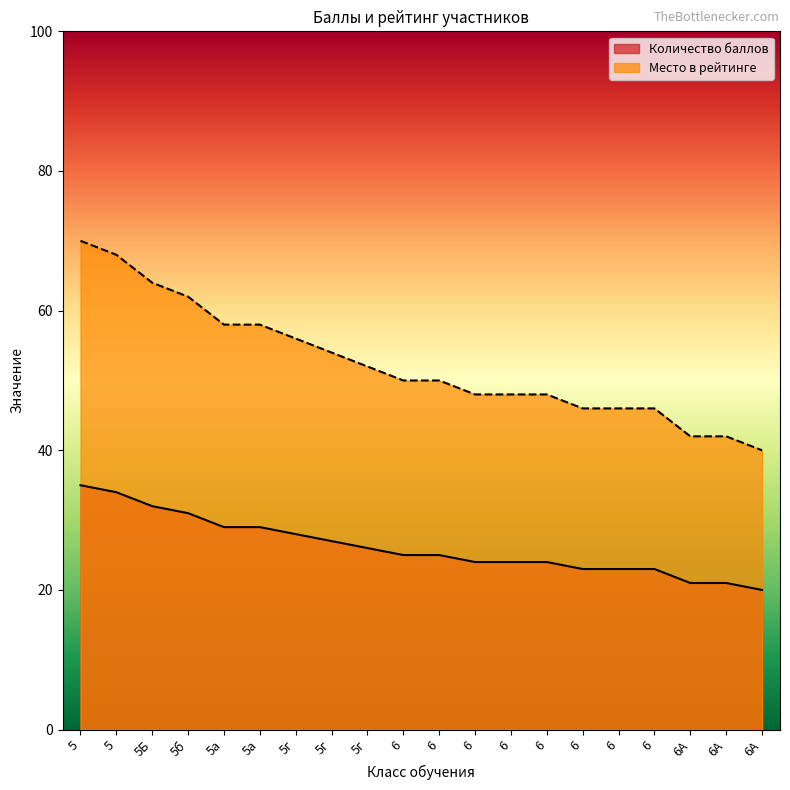

Reading left to right, what are all the values shown in this chart?

Количество баллов: 5=35	5=34	5Б=32	5б=31	5а=29	5а=29	5г=28	5г=27	5г=26	6=25	6=25	6=24	6=24	6=24	6=23	6=23	6=23	6А=21	6А=21	6А=20
Место в рейтинге: 5=70	5=68	5Б=64	5б=62	5а=58	5а=58	5г=56	5г=54	5г=52	6=50	6=50	6=48	6=48	6=48	6=46	6=46	6=46	6А=42	6А=42	6А=40